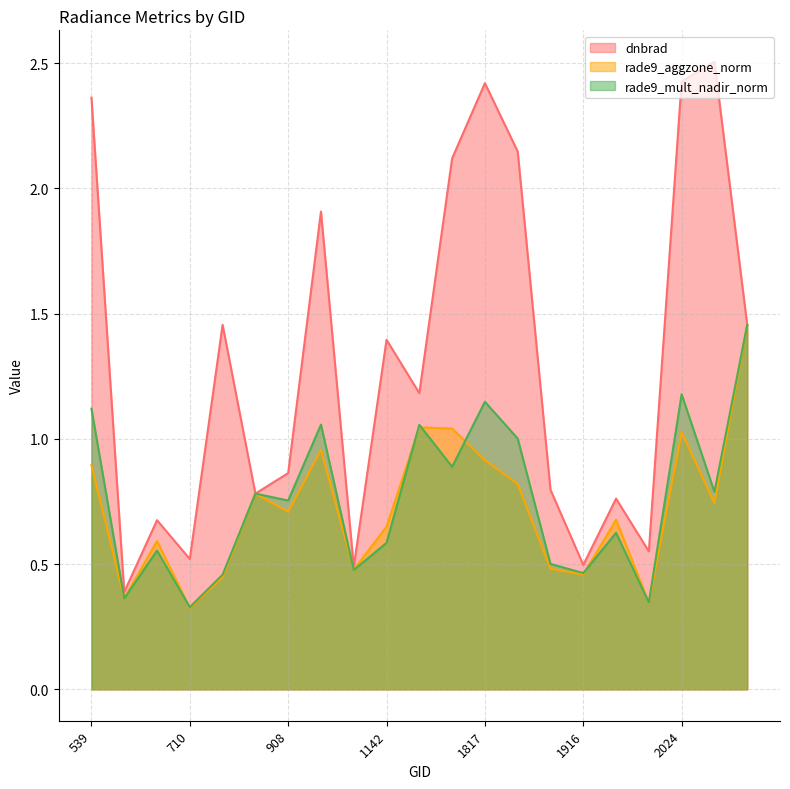

Which series has the largest total across all categories?

dnbrad